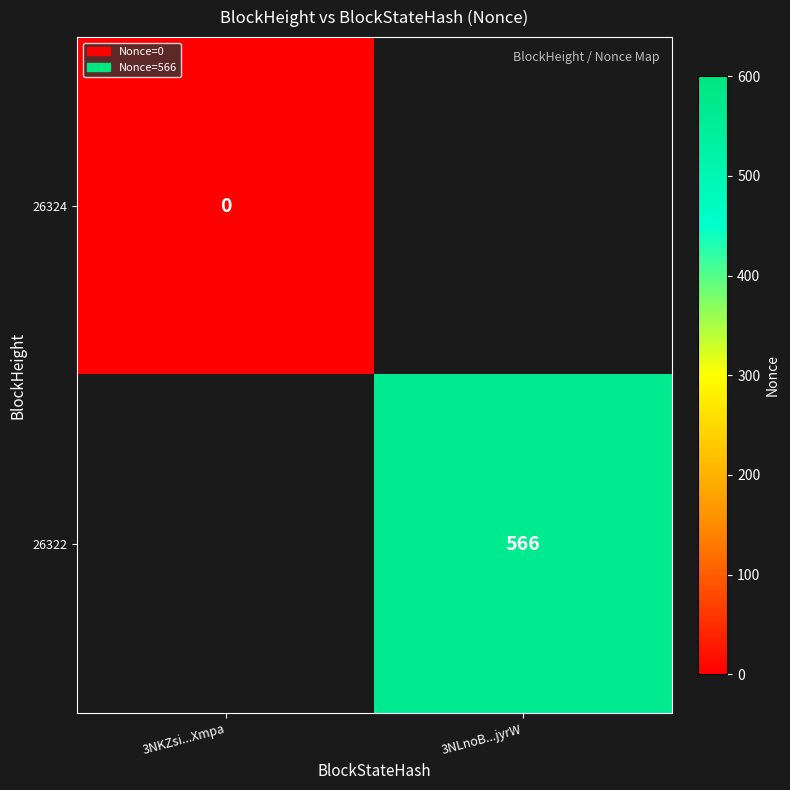

At which category does the chart reach its peak across all series?

3NLnoB...jyrW